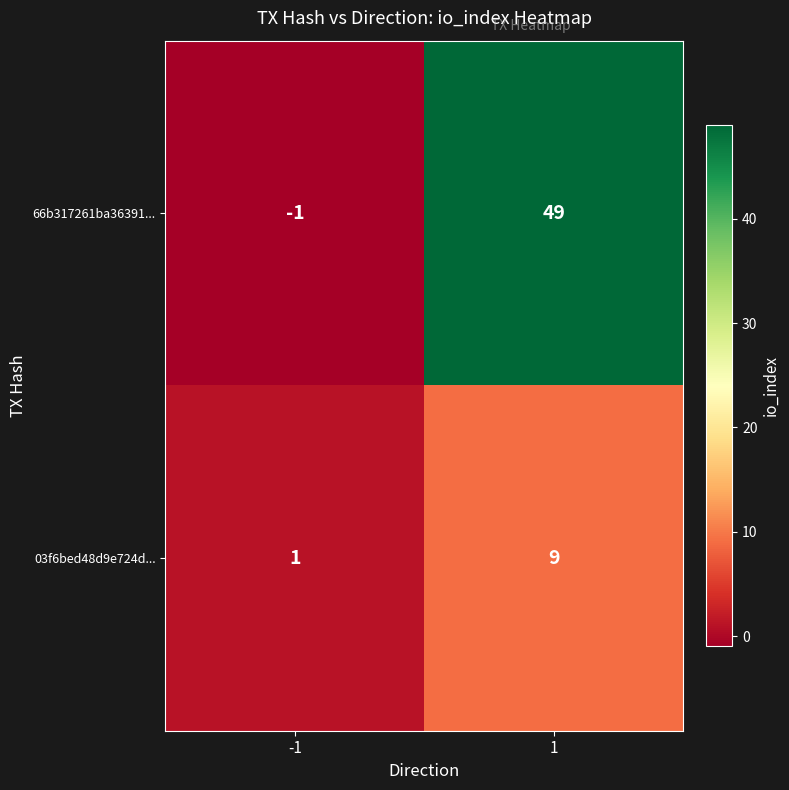

What is the approximate value of 66b317261ba36391... at 1?

49